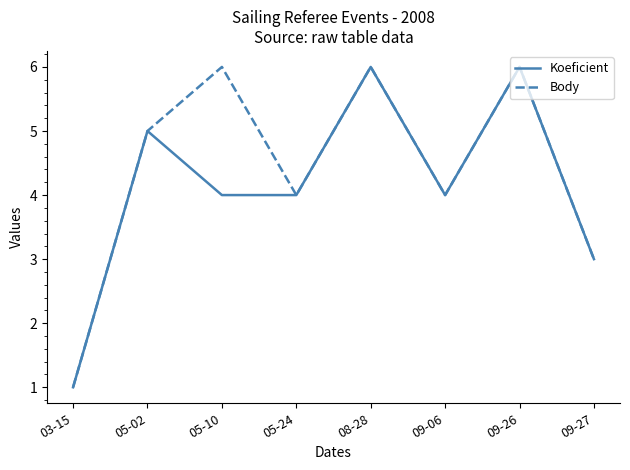

What are all the series names shown in the legend?

Koeficient, Body